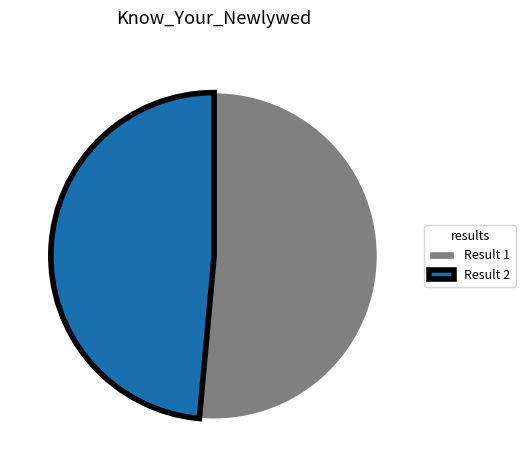

Count the number of slices in the pie.

2